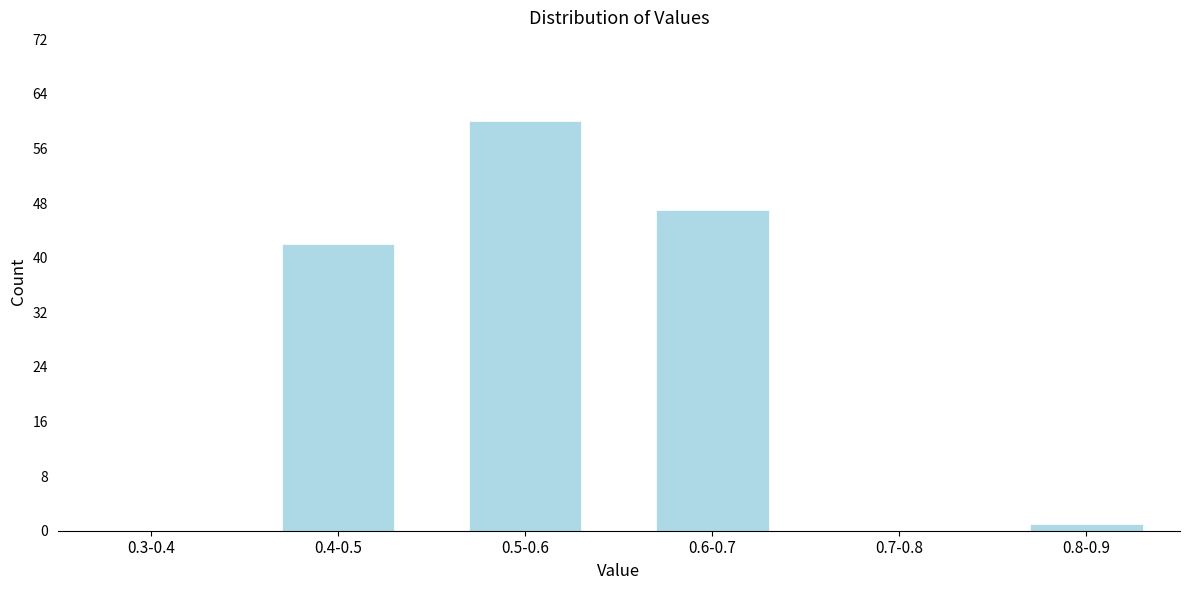

Reading left to right, what are all the values shown in this chart?

0.3-0.4=0	0.4-0.5=42	0.5-0.6=60	0.6-0.7=47	0.7-0.8=0	0.8-0.9=1